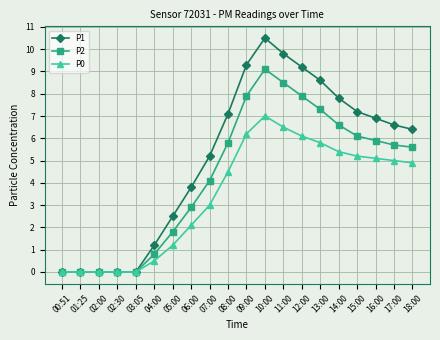

What is the average value of the P0 series?

3.4